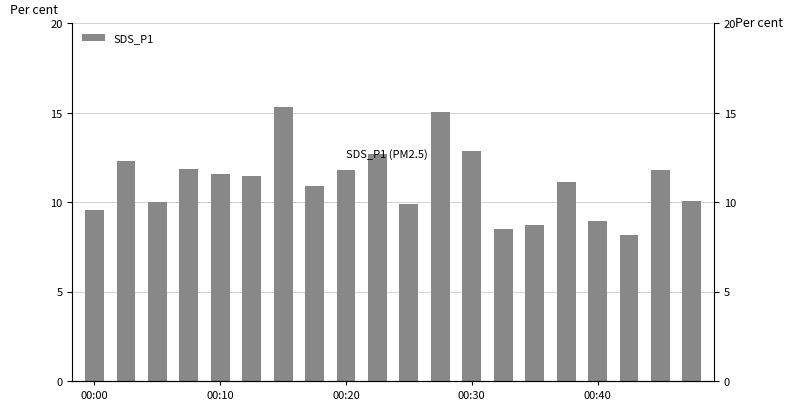

Reading left to right, transcribe all the data shown in this chart.

9.6	12.3	10.0	11.8	11.6	11.4	15.3	10.9	11.8	12.7	9.9	15.1	12.9	8.5	8.7	11.2	8.9	8.2	11.8	10.1